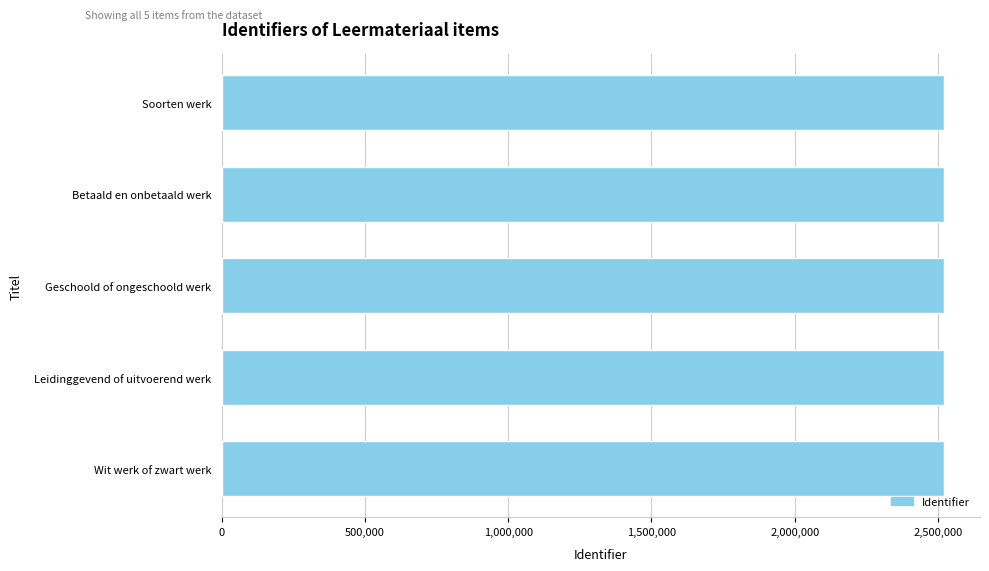

What is the smallest value displayed?

2520769